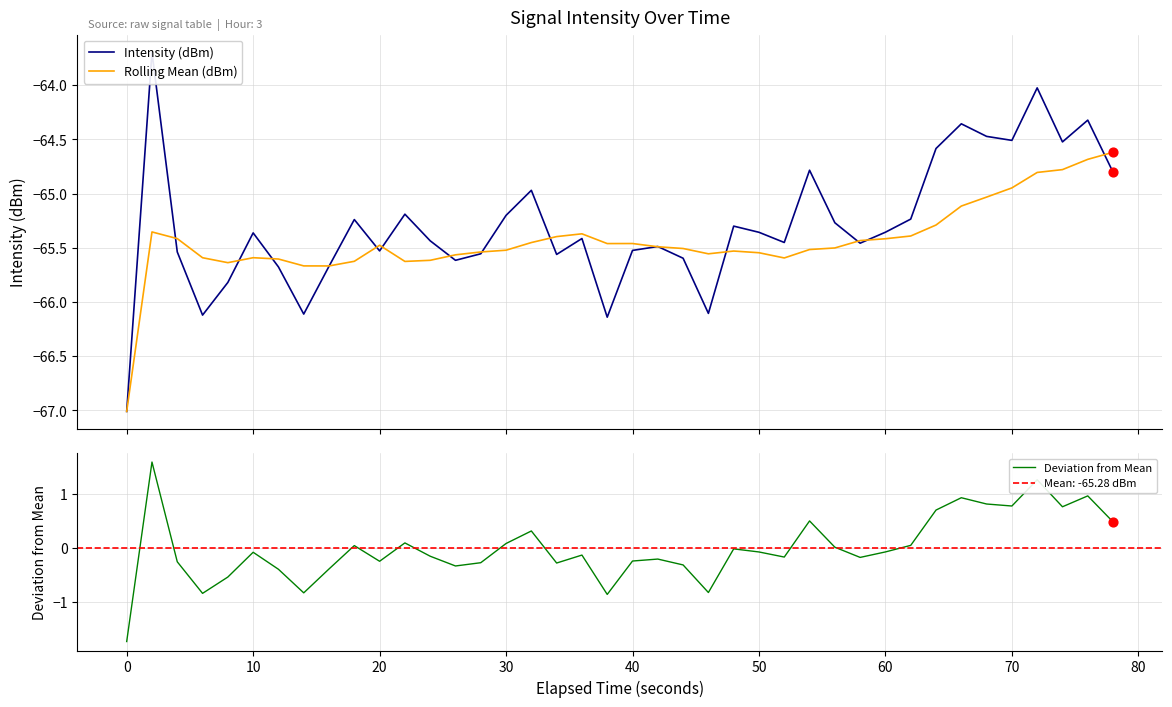

Which series reaches the minimum Y coordinate?

Intensity (dBm)